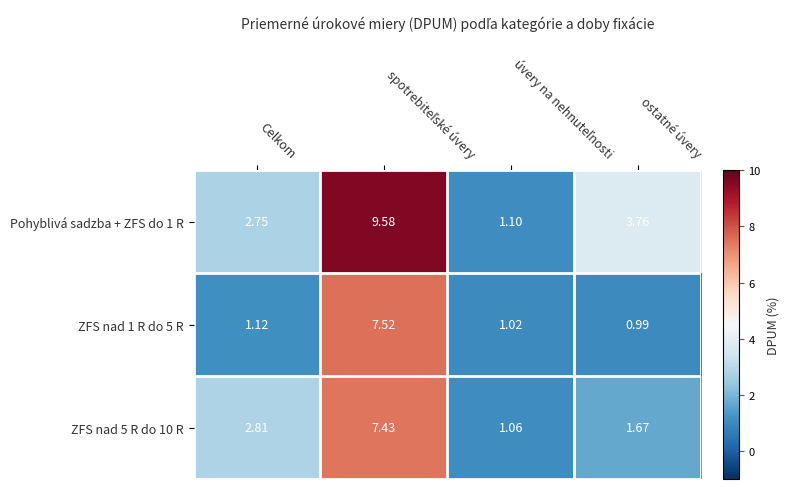

What is the maximum value shown in the chart?

9.6